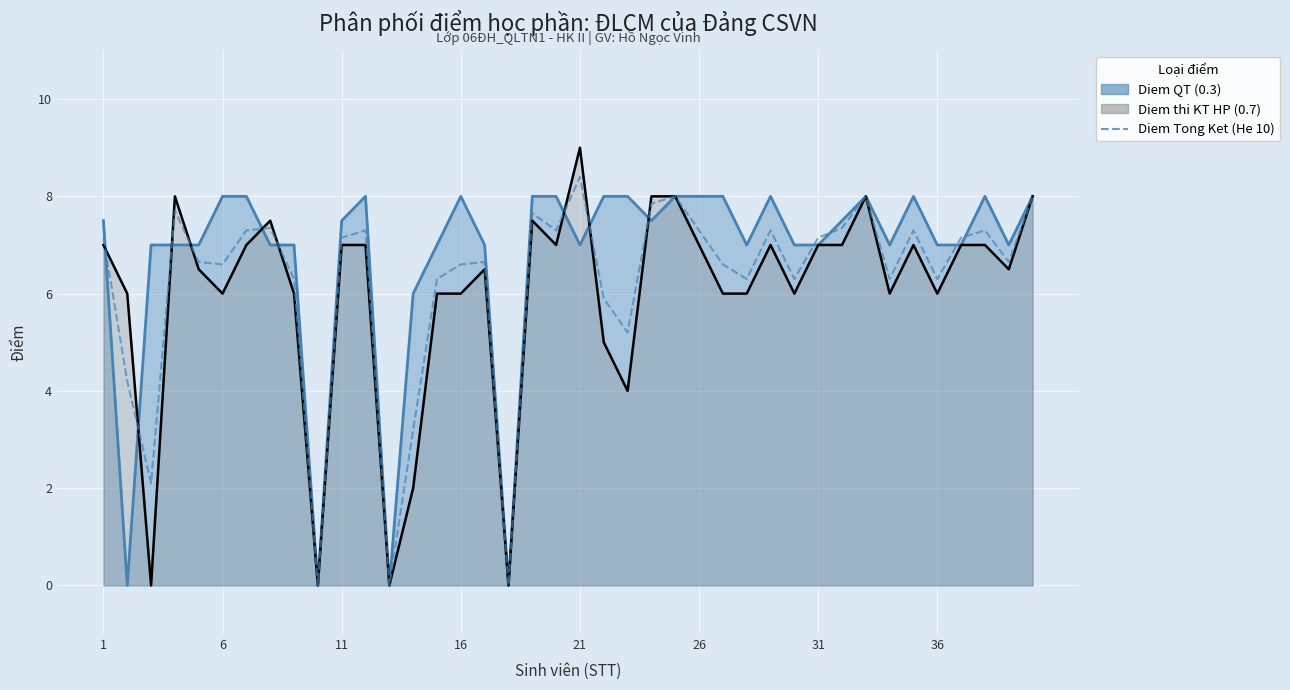

How many series are shown in this chart?

1